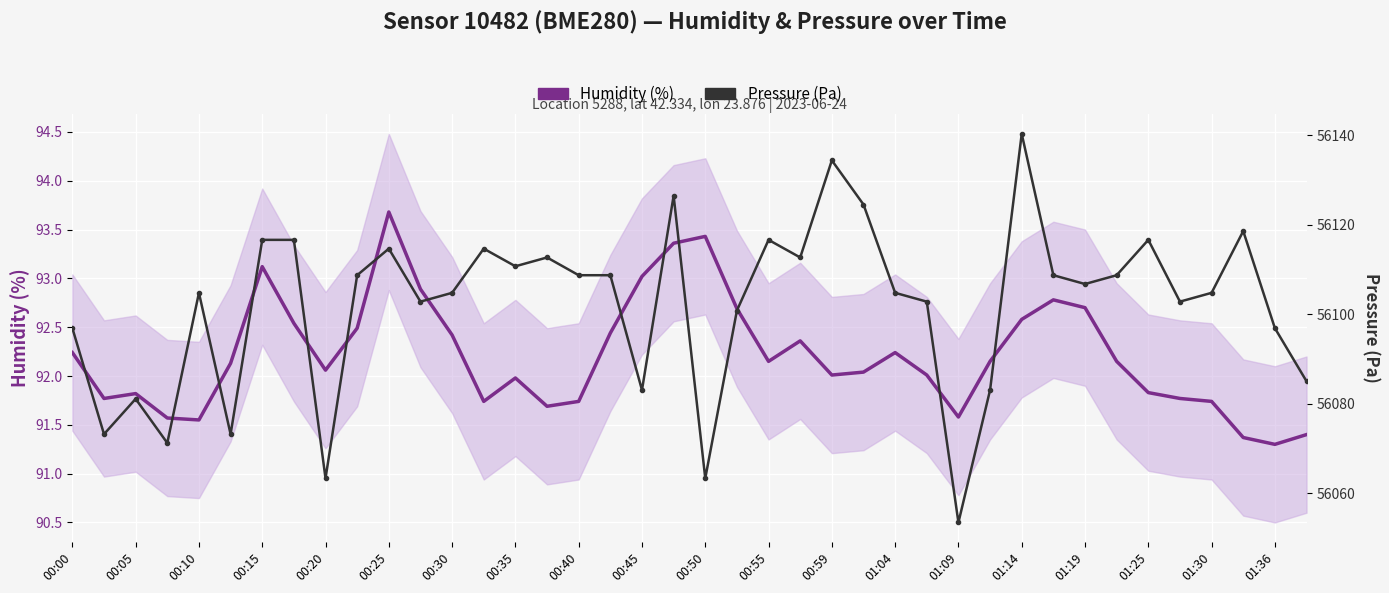

Which series has the largest total across all categories?

Pressure (Pa)